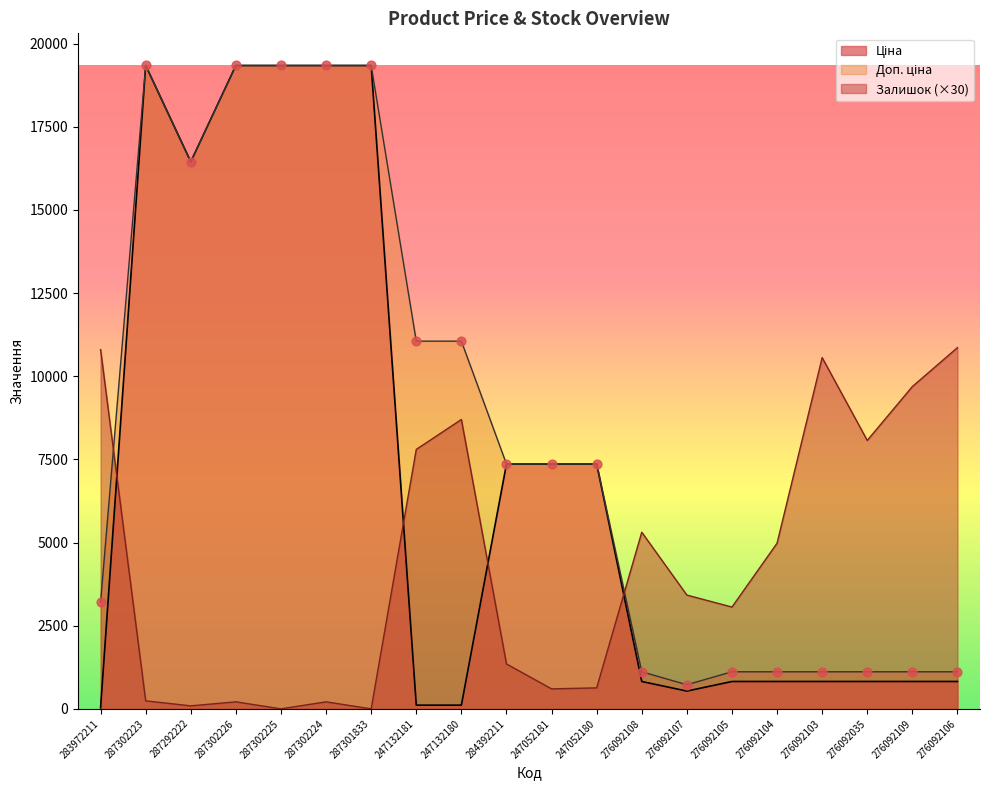

Which series has the widest spread of Y values?

Ціна